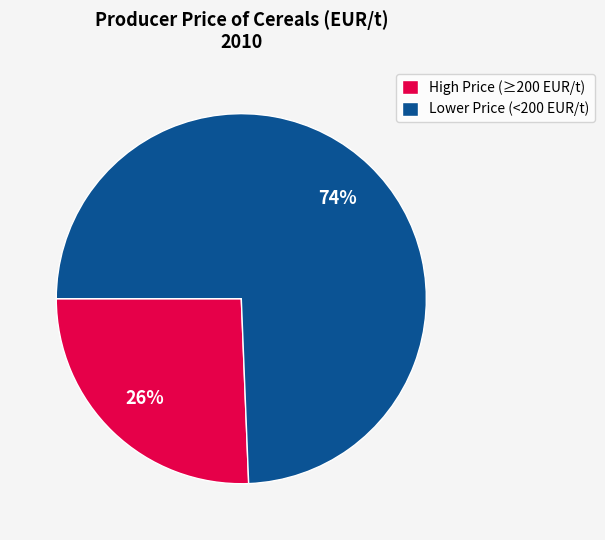

Is the sum of Lower Price (<200 EUR/t) and High Price (≥200 EUR/t) greater than half?

Yes